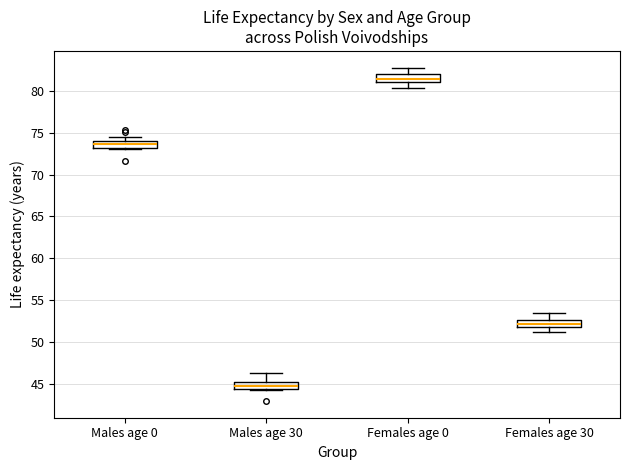

Where does the median line of the box for Males age 0 sit on the y-axis? The values are not printed on the chart, so give them approximately, as read against the axis.

73.5